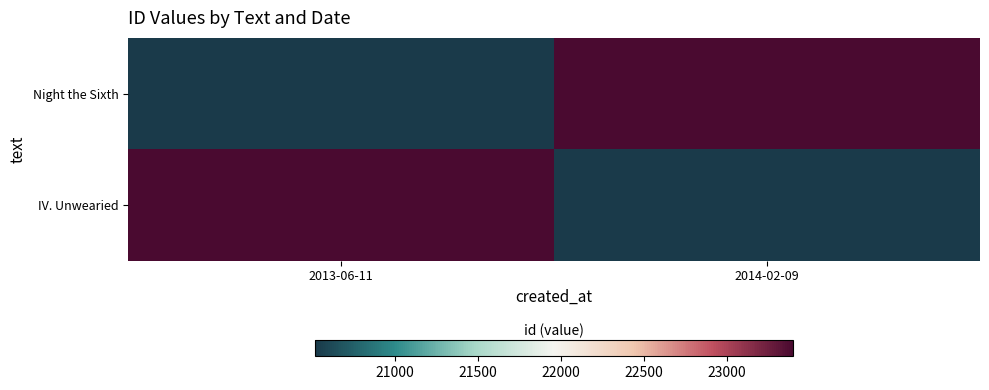

Rank the series by their maximum value, from lowest to highest.

Night the Sixth, IV. Unwearied